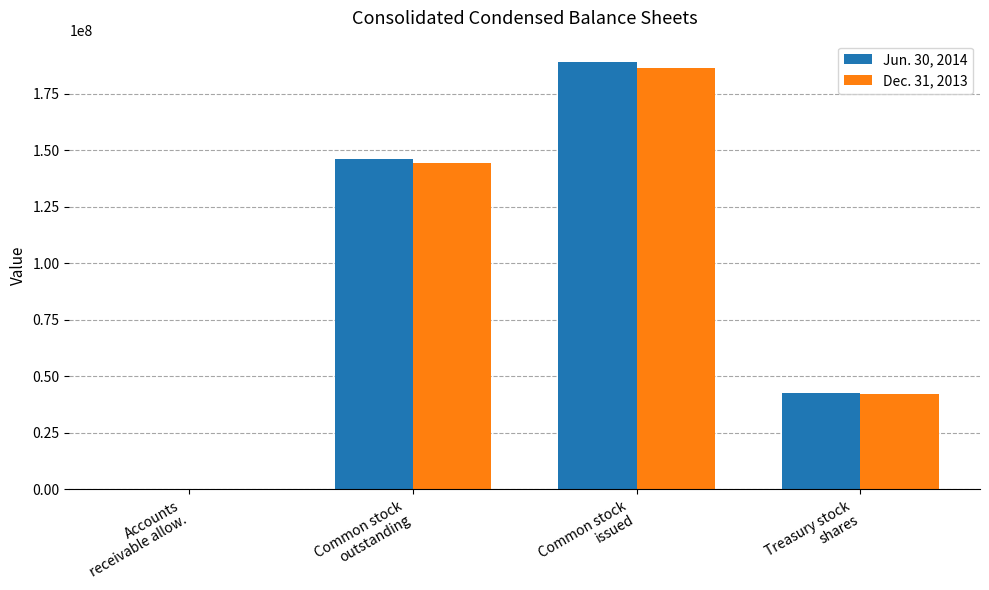

Reading left to right, list all the values displayed in this chart.

Jun. 30, 2014: Accounts
receivable allow.=3677	Common stock
outstanding=146139916	Common stock
issued=188958501	Treasury stock
shares=42818585
Dec. 31, 2013: Accounts
receivable allow.=3674	Common stock
outstanding=144219189	Common stock
issued=186487246	Treasury stock
shares=42268057